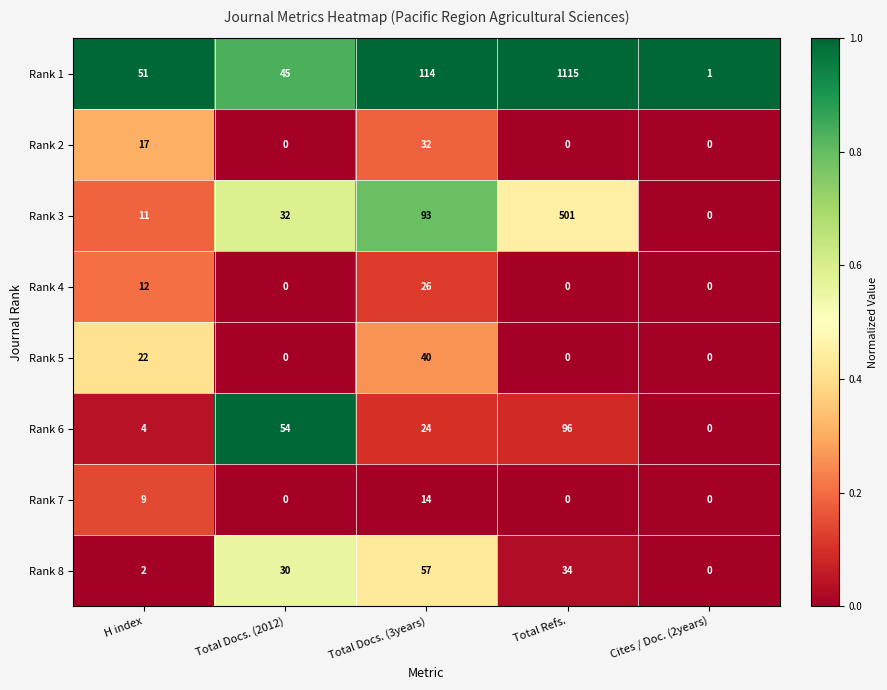

Which series has the largest total across all categories?

Rank 1